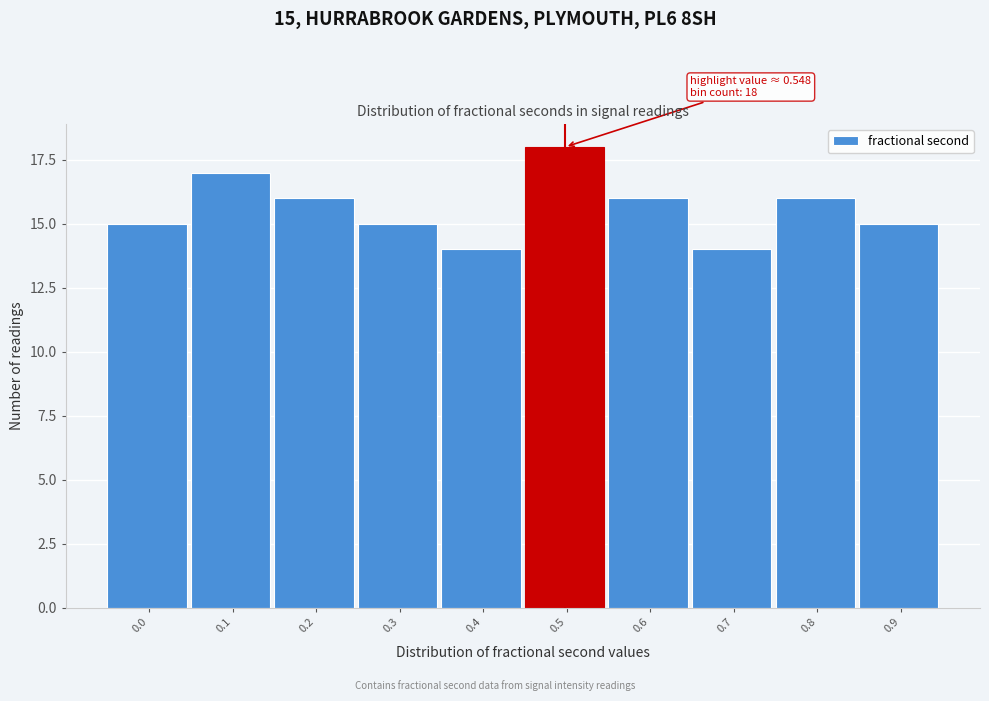

Reading left to right, list all the values displayed in this chart.

0.0=15	0.1=17	0.2=16	0.3=15	0.4=14	0.5=18	0.6=16	0.7=14	0.8=16	0.9=15